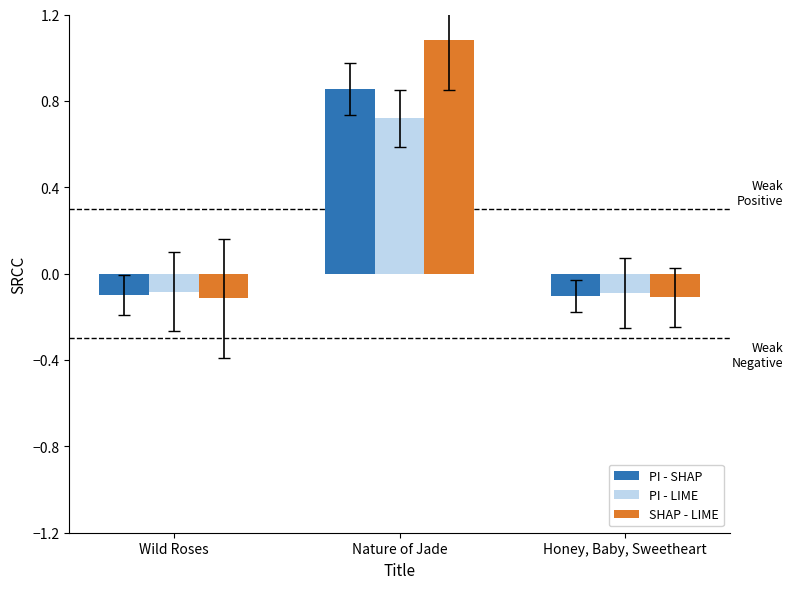

What is the sum of all PI - LIME values?

0.5